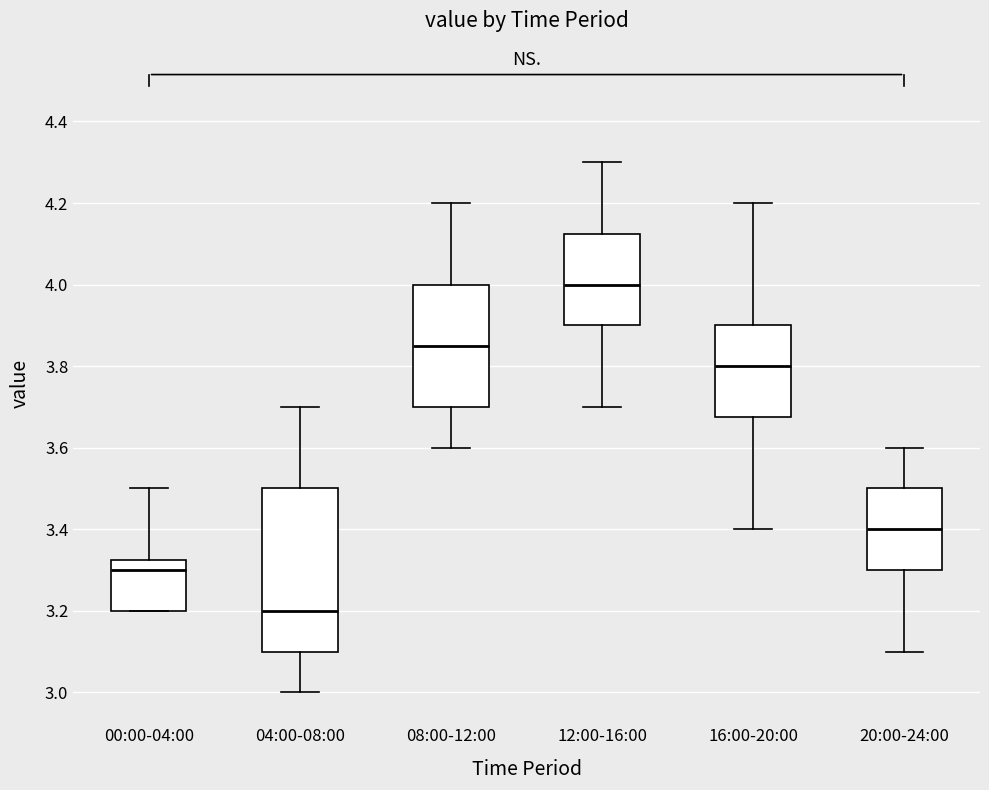

Where does the lower whisker of the box for 20:00-24:00 end on the y-axis? The values are not printed on the chart, so give them approximately, as read against the axis.

3.10